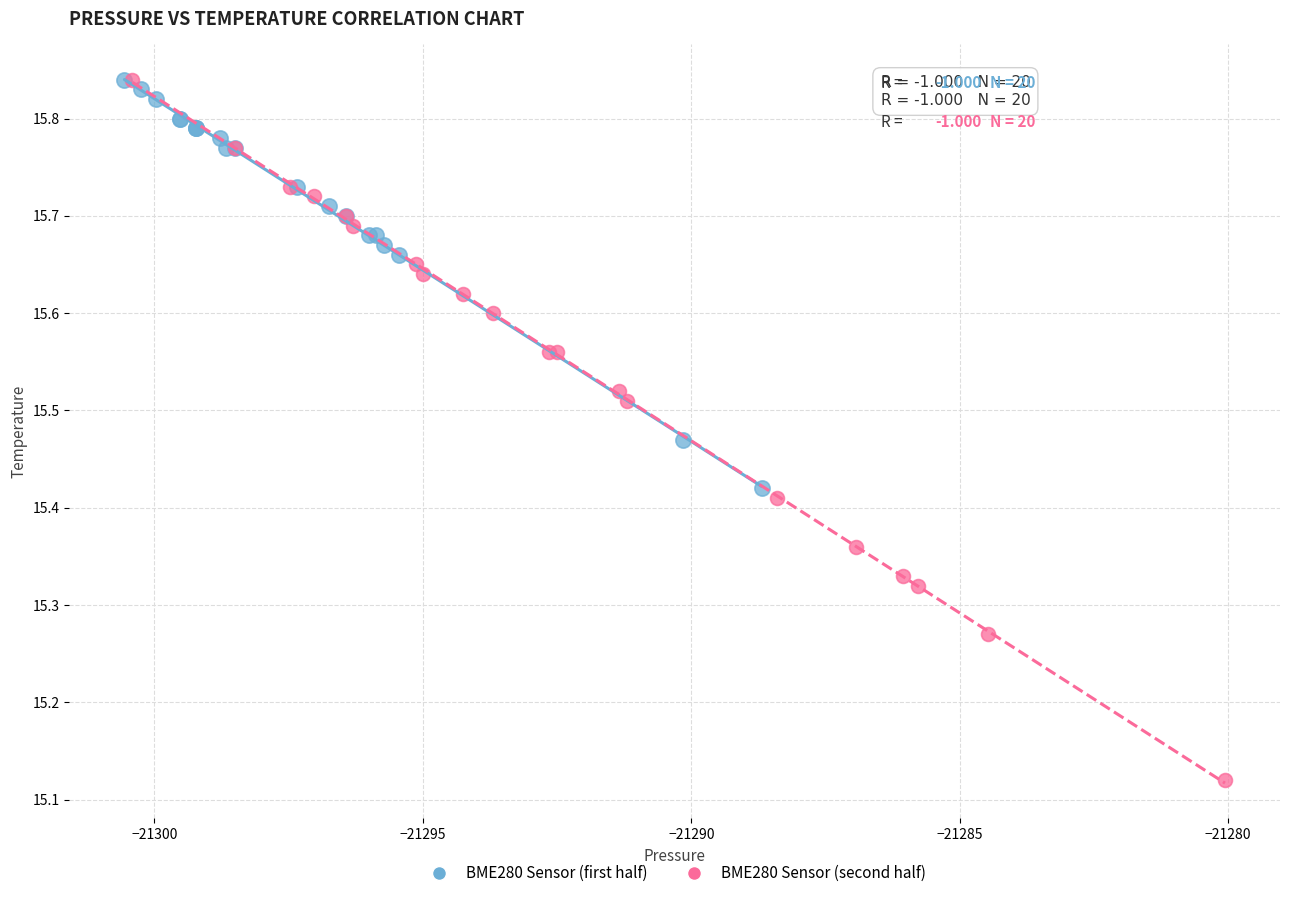

Which series has the largest Y range (max minus min)?

BME280 Sensor (second half)